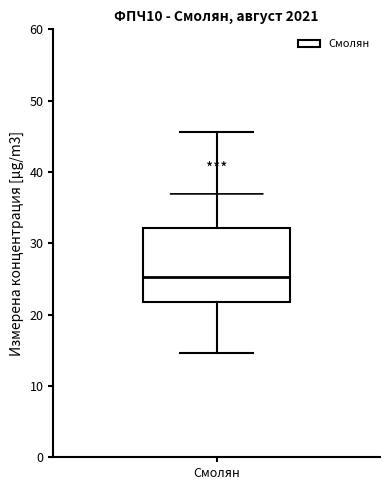

Transcribe this box plot: give where the median line is, the range the box spans, and where the two whiskers end, as read against the y-axis. The values are not printed on the chart, so give them approximately, as read against the axis.

median 25, box 22 to 32, whiskers 15 to 46